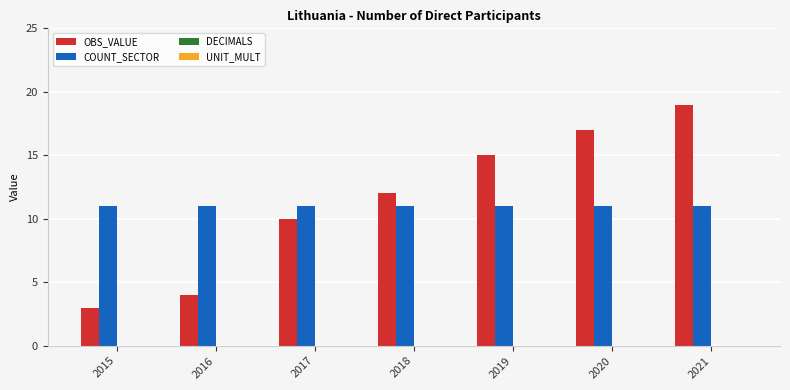

Reading left to right, transcribe all the data shown in this chart.

OBS_VALUE: 3	4	10	12	15	17	19
COUNT_SECTOR: 11	11	11	11	11	11	11